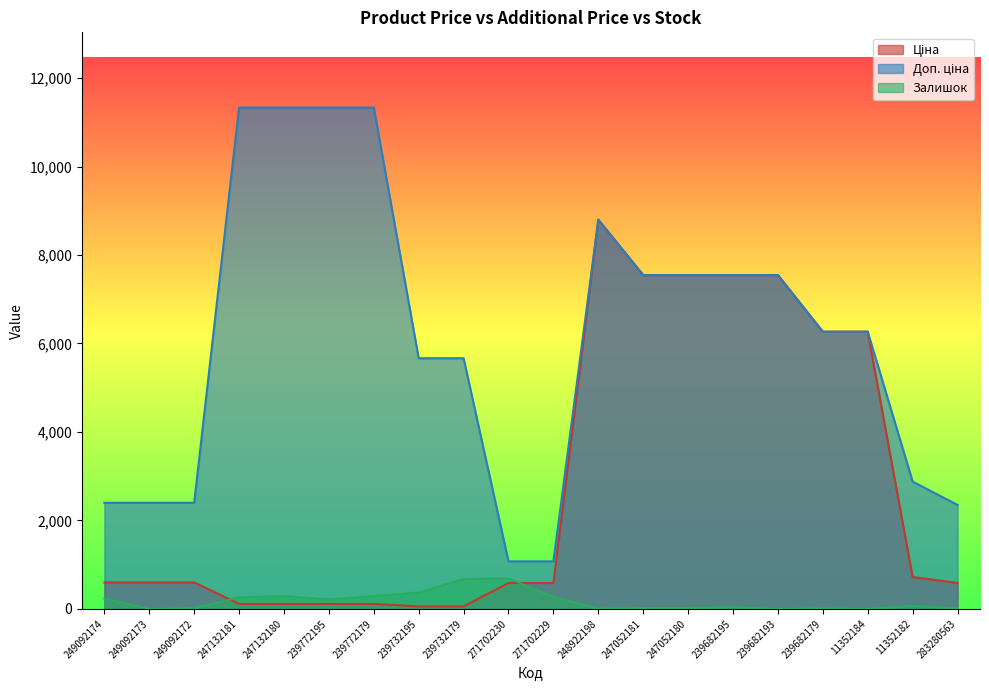

Which has a higher value, 248922198 or 247132181?

248922198